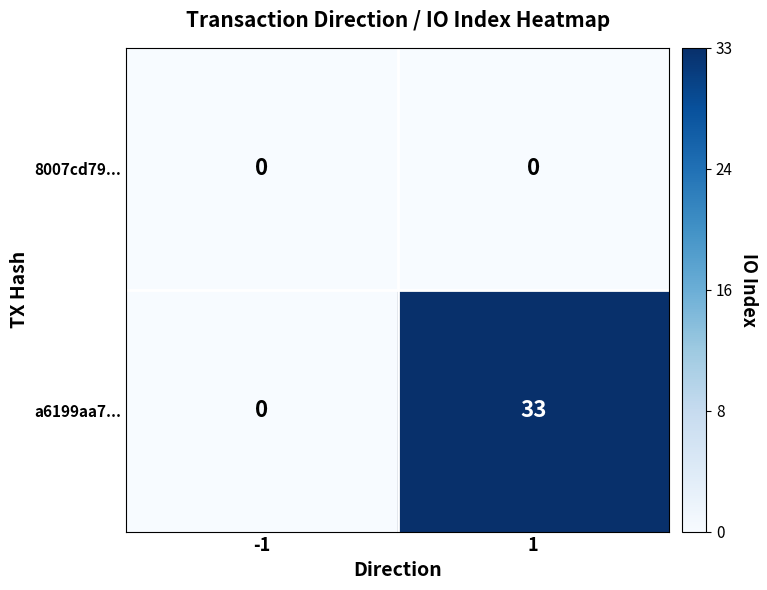

What is the sum of the a6199aa7... values at -1 and 1?

33